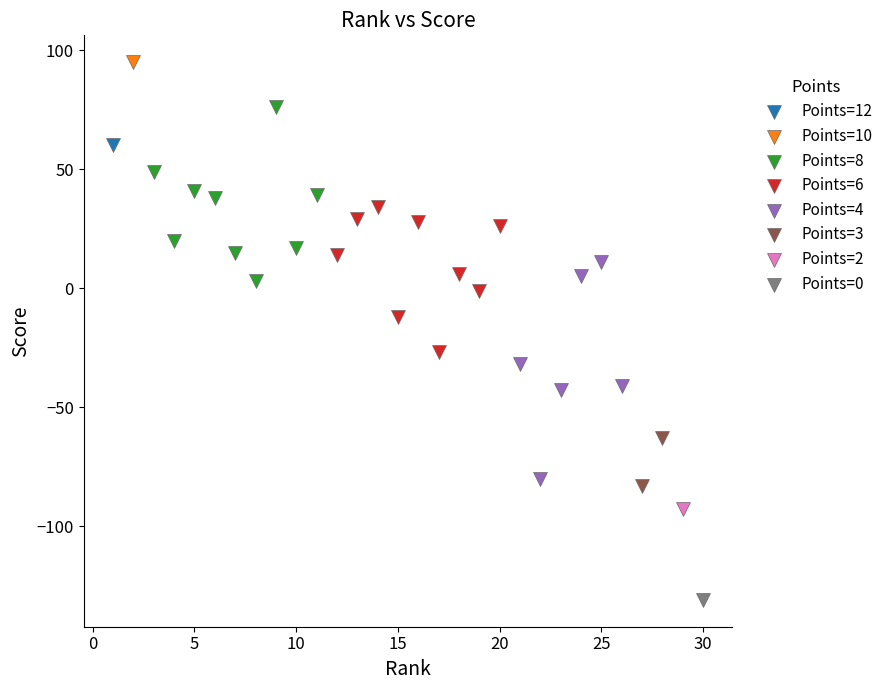

What are all the series names shown in the legend?

Points=12, Points=10, Points=8, Points=6, Points=4, Points=3, Points=2, Points=0